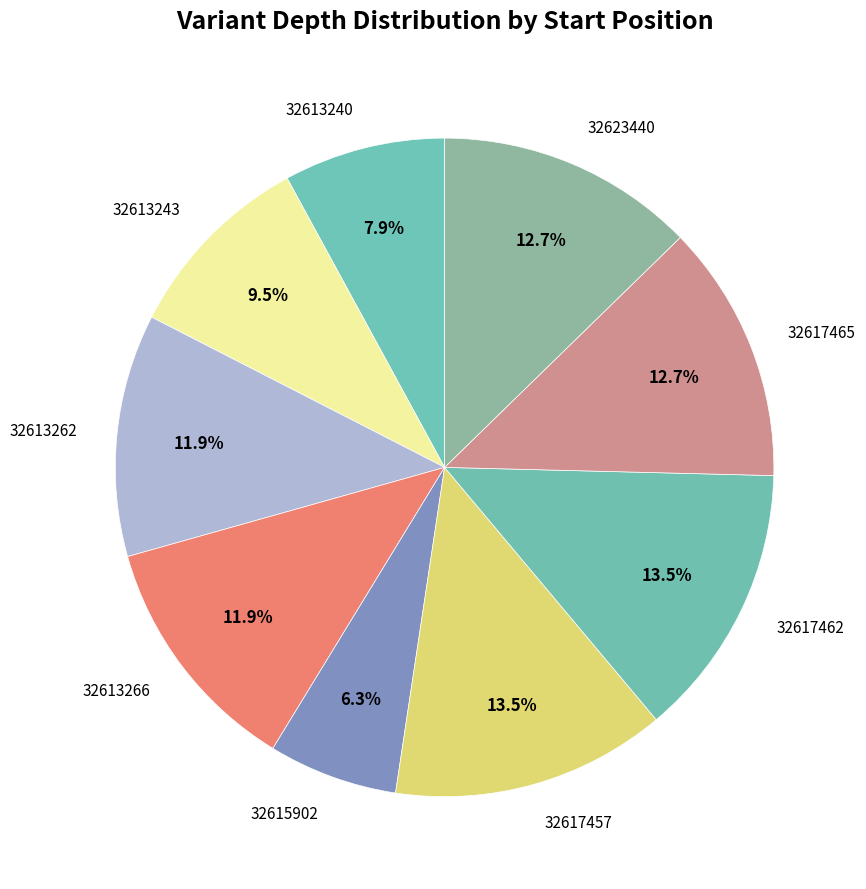

Does 32623440 represent more than half of the total?

No